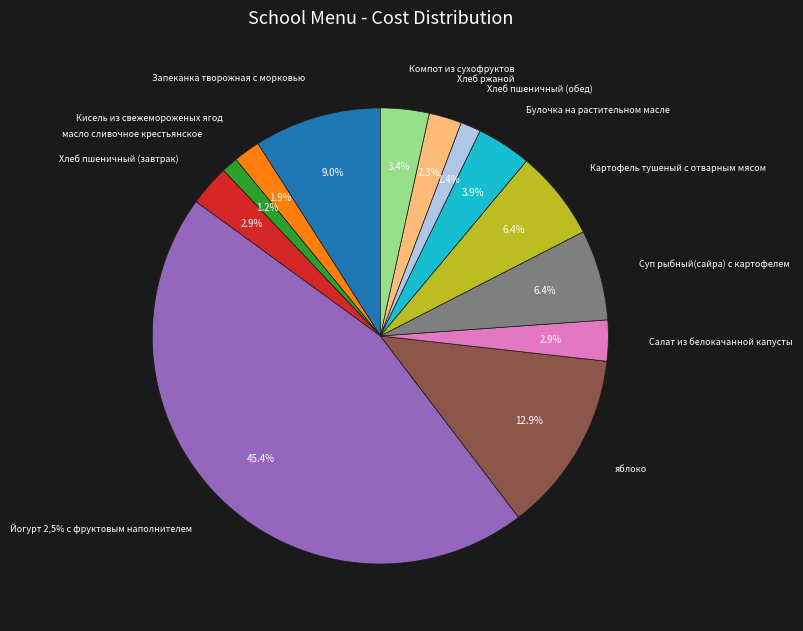

True or false: Компот из сухофруктов accounts for 3% of the total.

True